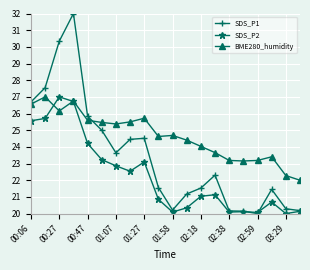

Rank the series by their average value, from highest to lowest.

BME280_humidity, SDS_P1, SDS_P2